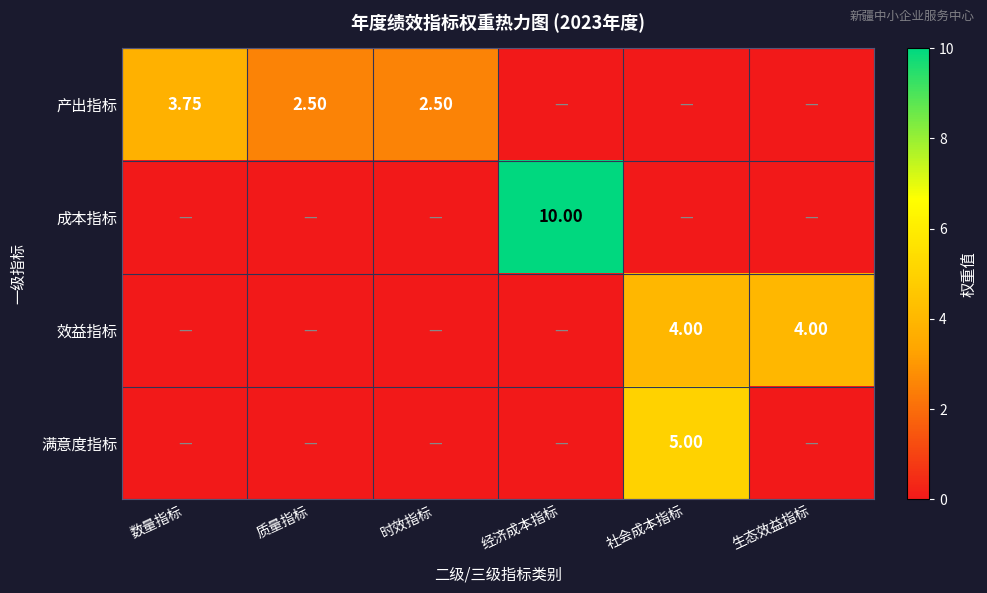

What is the difference between the maximum and minimum values in the 效益指标 series?

4.0